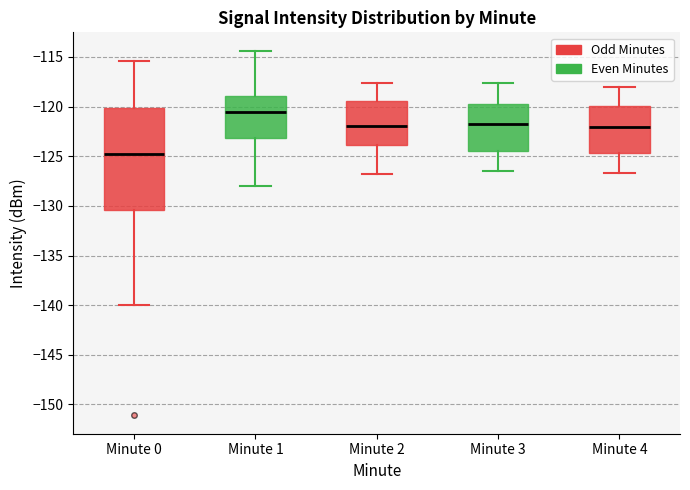

Where does the median line of the box for Minute 4 sit on the y-axis? The values are not printed on the chart, so give them approximately, as read against the axis.

-122.0